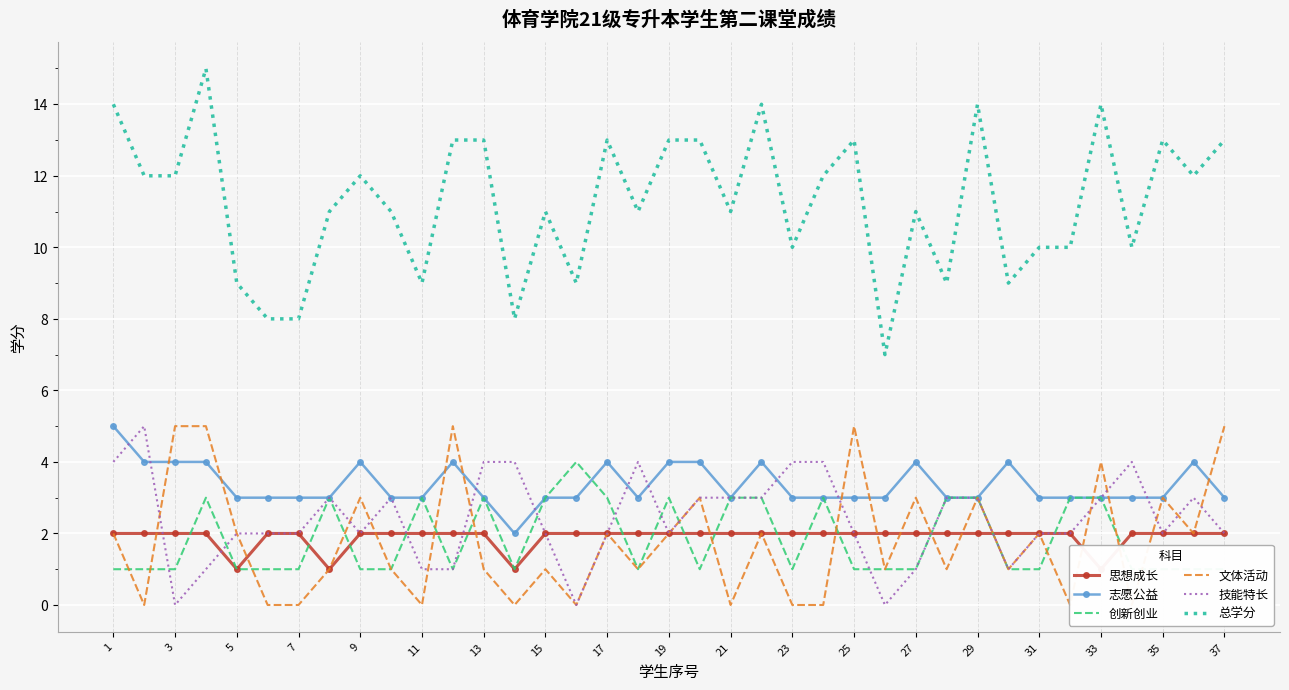

The 总学分 series shows 8 at 29. True or false?

False